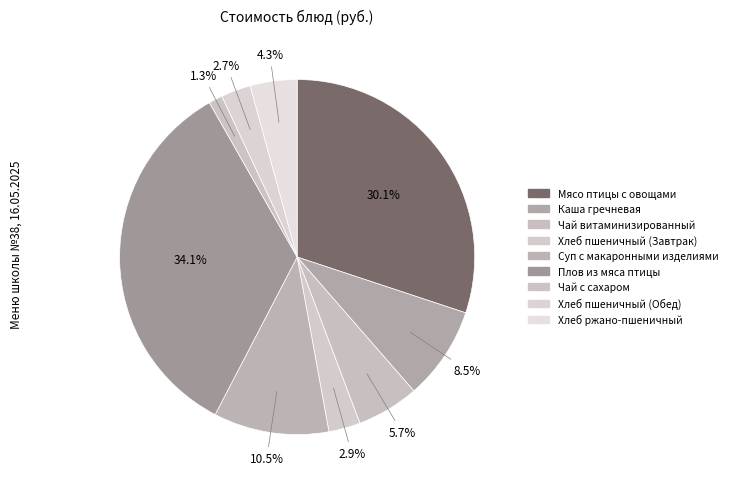

How many segments does this pie chart have?

9